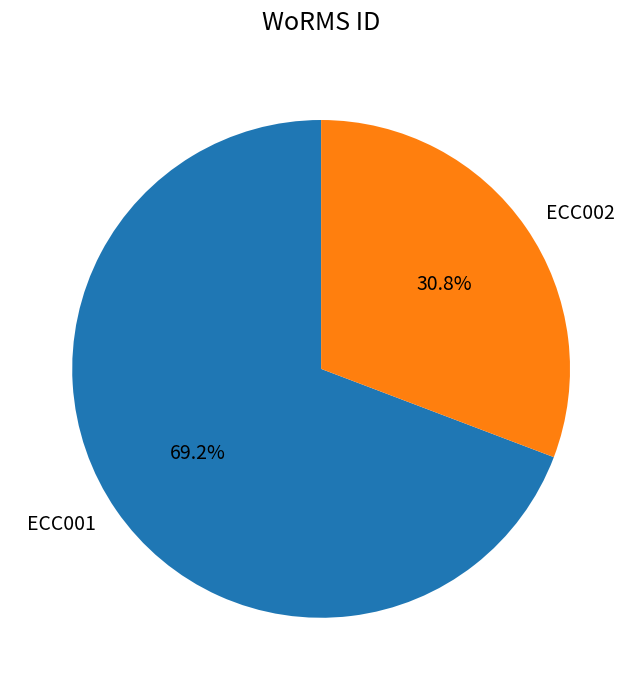

To the nearest percent, what percentage of the pie is ECC001?

69%